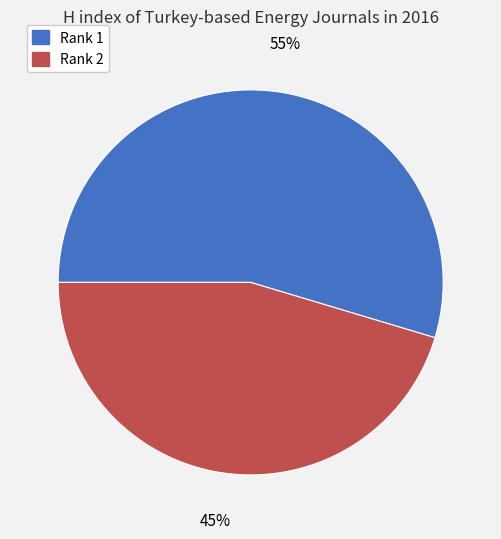

To the nearest percent, what is the average slice percentage?

50%